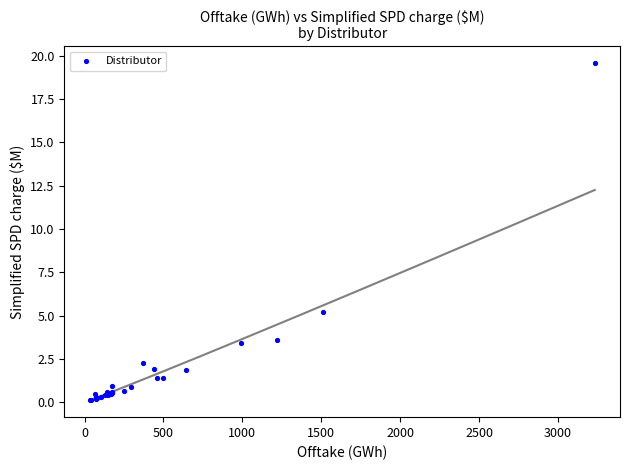

What Y value in the scatter plot is closest to 9?

5.2